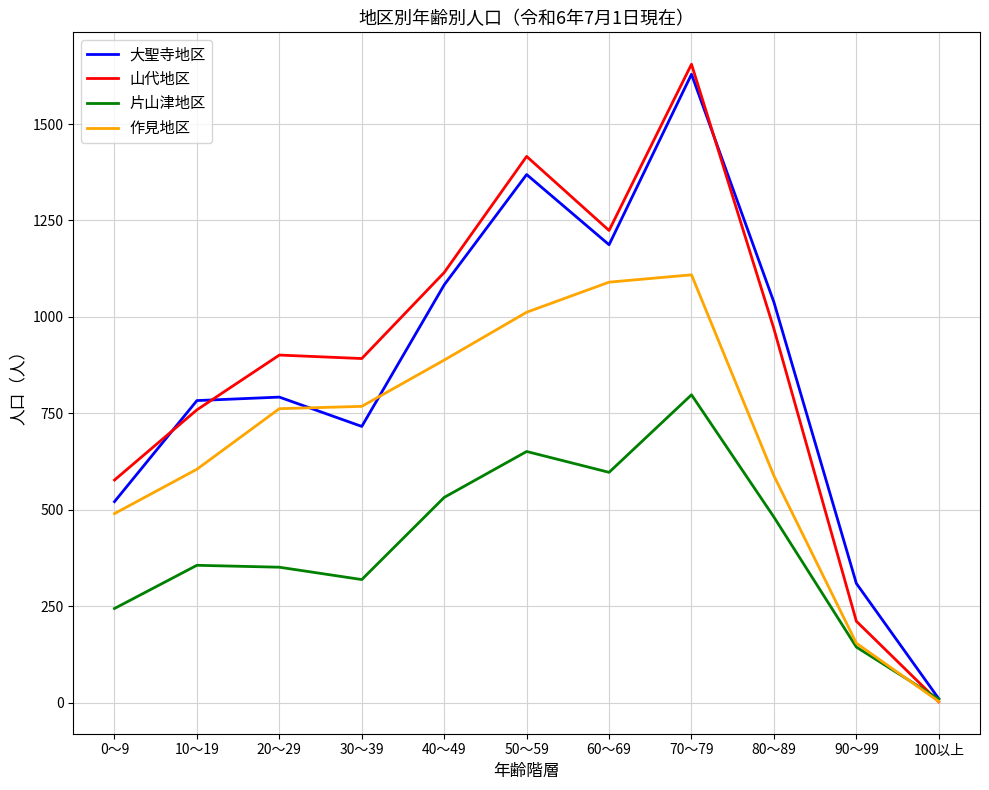

What is the lowest value of the 作見地区 series?

3